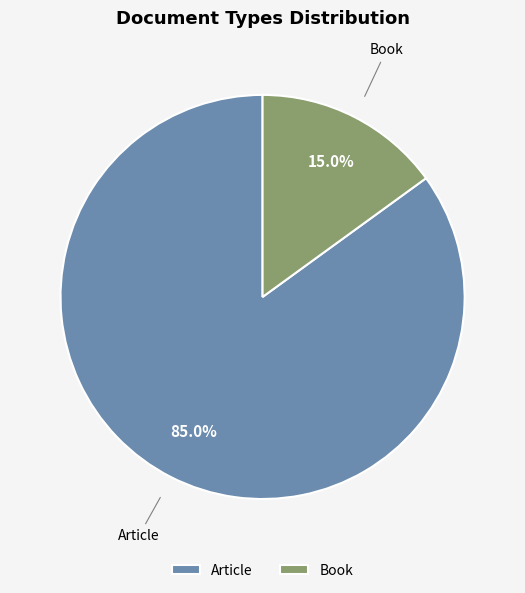

Combined, what portion of the pie is Book and Article?

100.0%